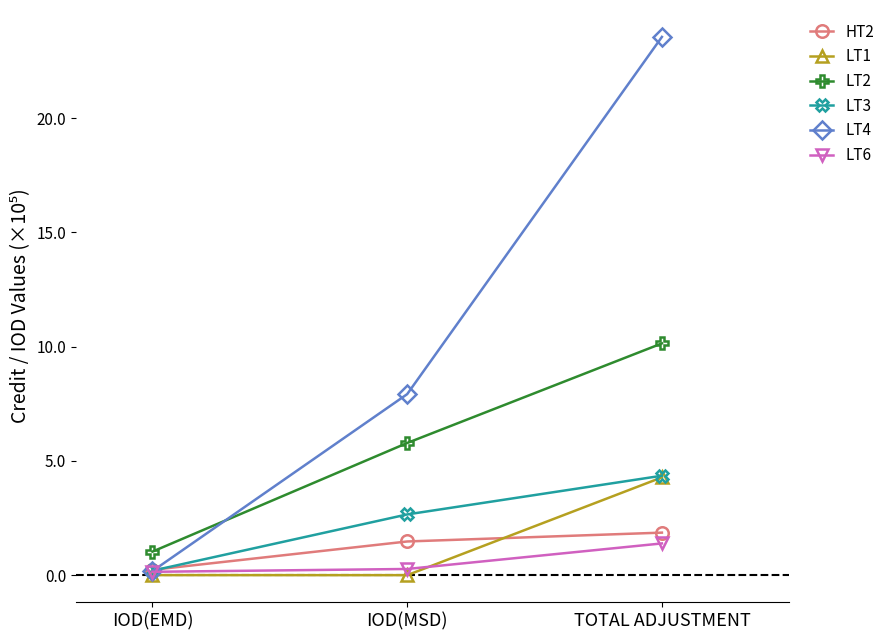

What is the difference between the second highest and minimum values in the LT3 series?

2.5